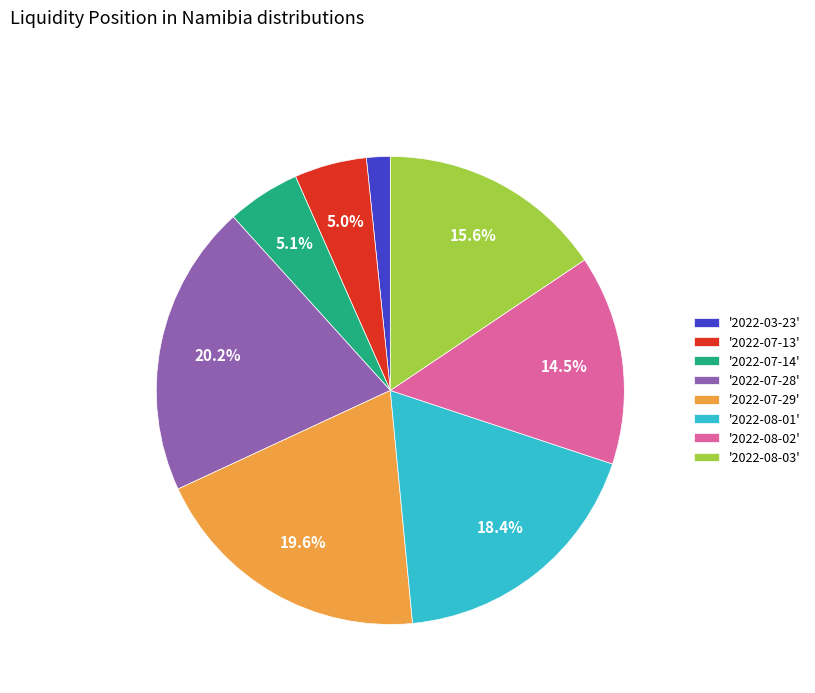

What is the smallest slice in the pie chart?

'2022-03-23'